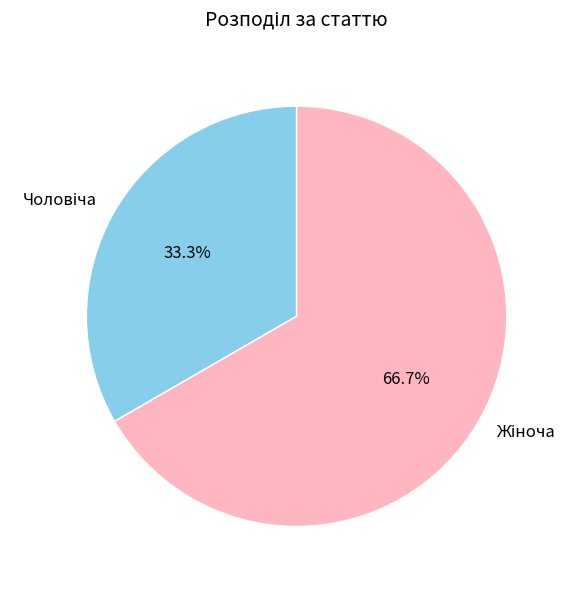

Is there a majority slice in this chart?

Yes